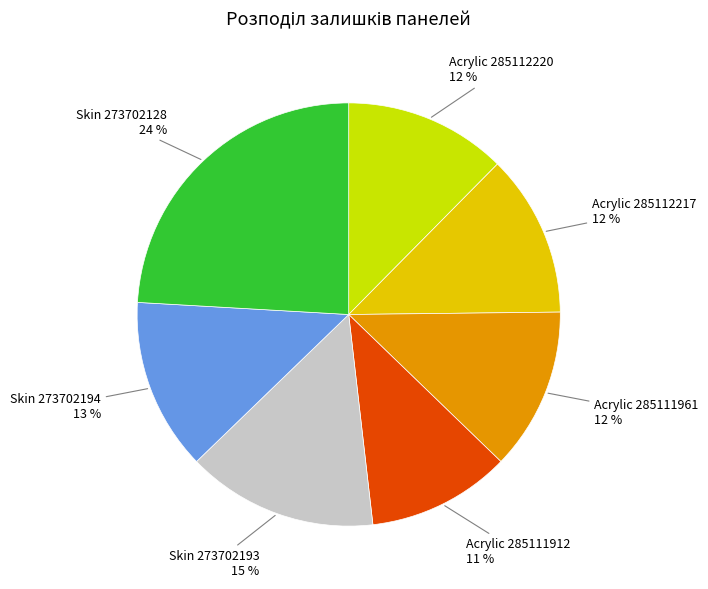

To the nearest percent, what is the average slice percentage?

14%